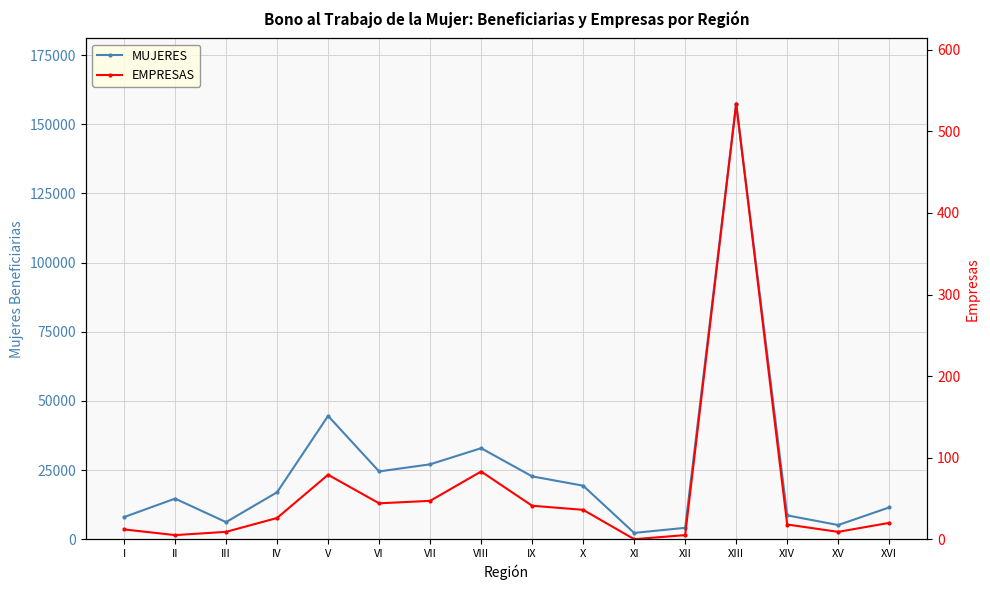

Reading left to right, list all the values displayed in this chart.

MUJERES: 7983	14670	6173	16963	44566	24496	27069	32897	22708	19342	2267	4110	157442	8609	5119	11487
EMPRESAS: 12	5	9	26	79	44	47	83	41	36	0	5	534	18	9	20